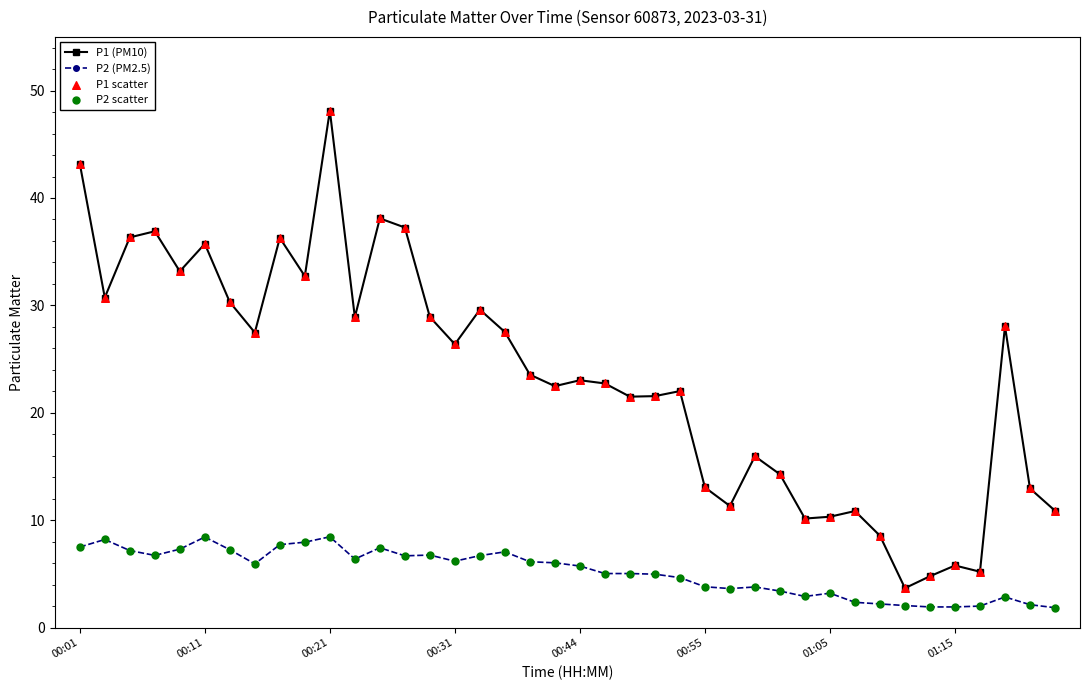

Which series has the largest total across all categories?

P1 (PM10)